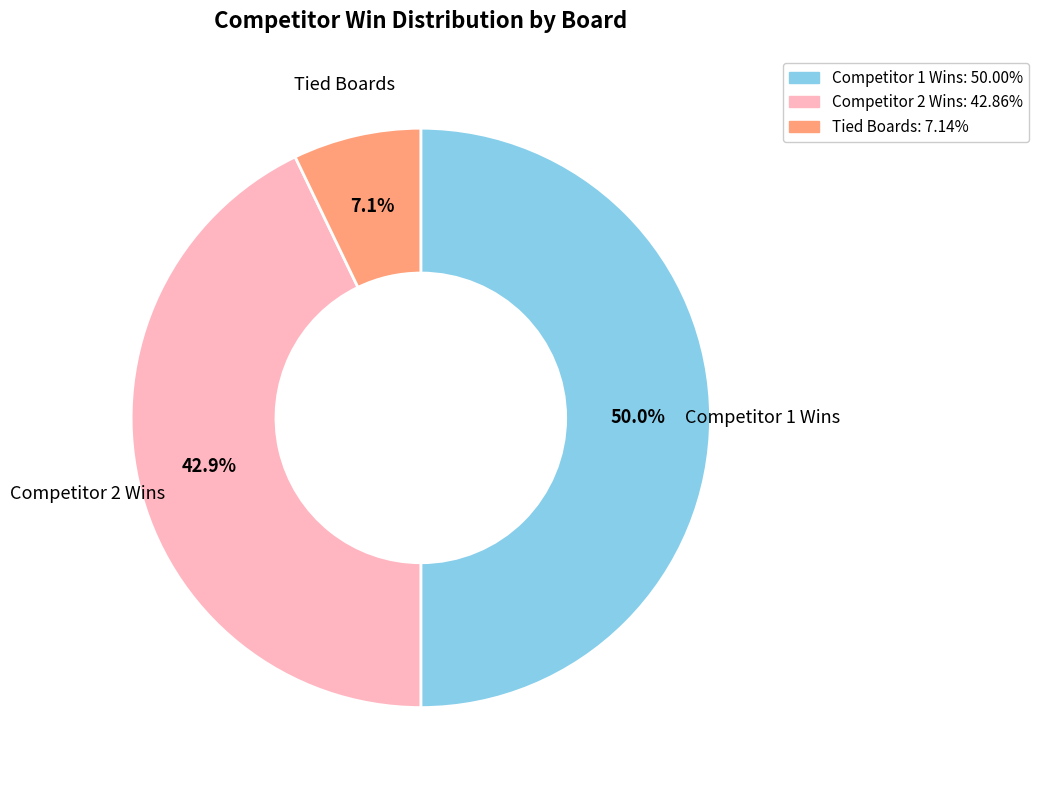

Is Tied Boards: 7.14% the majority of the pie?

No